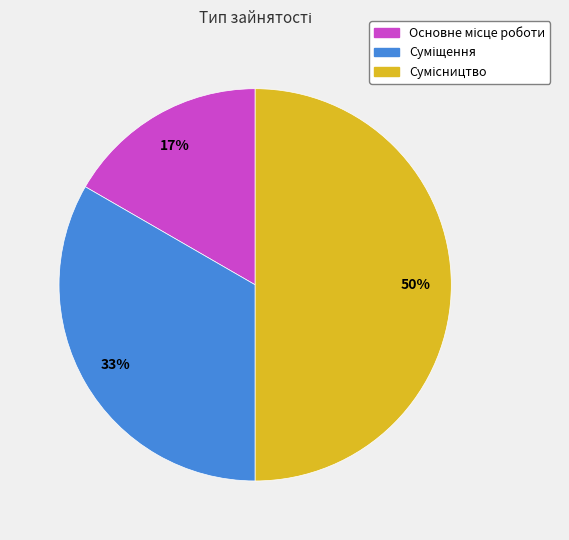

To the nearest percent, what is the difference between the largest and smallest slice percentages?

33%